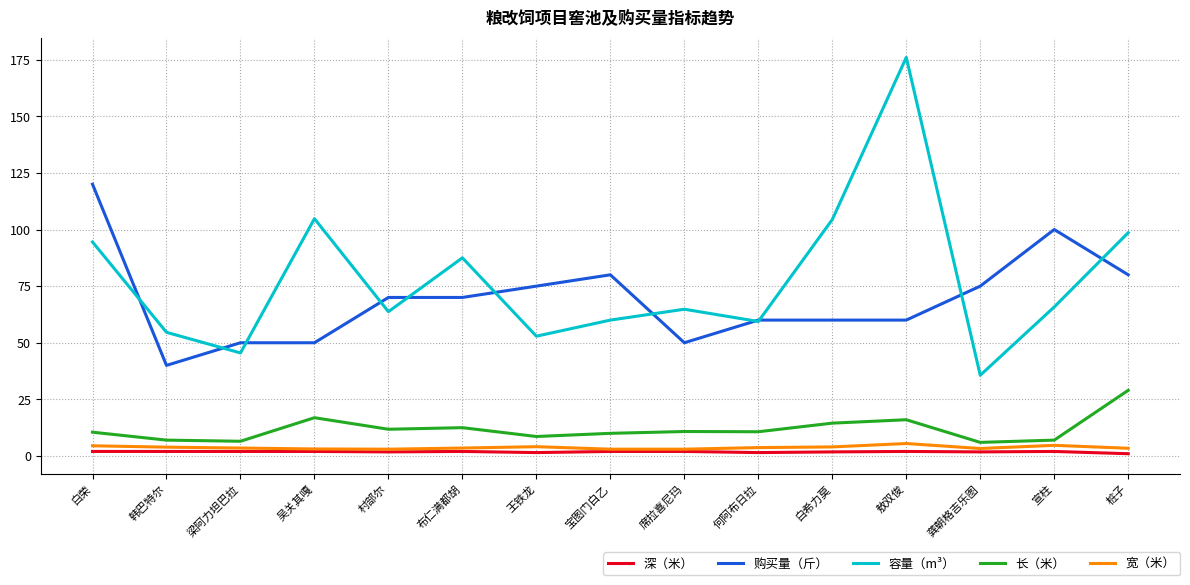

At which category is the sum across all series the highest?

敖双俊